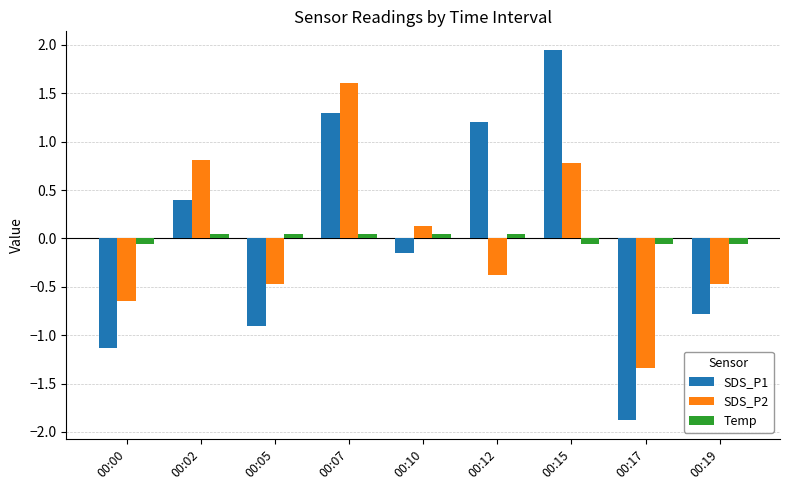

How many data points in Temp are less than 0?

4